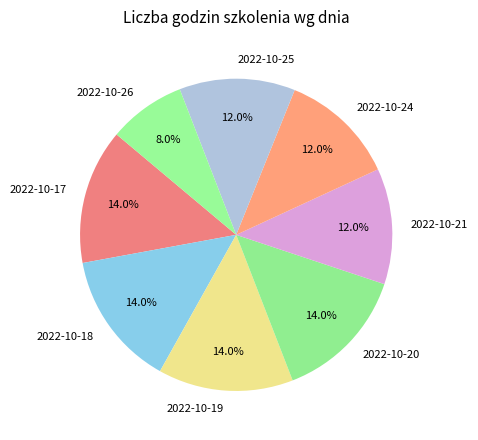

Does any single category account for the majority?

No